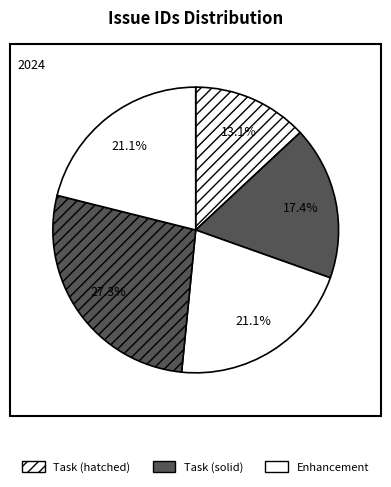

Count the number of slices in the pie.

5